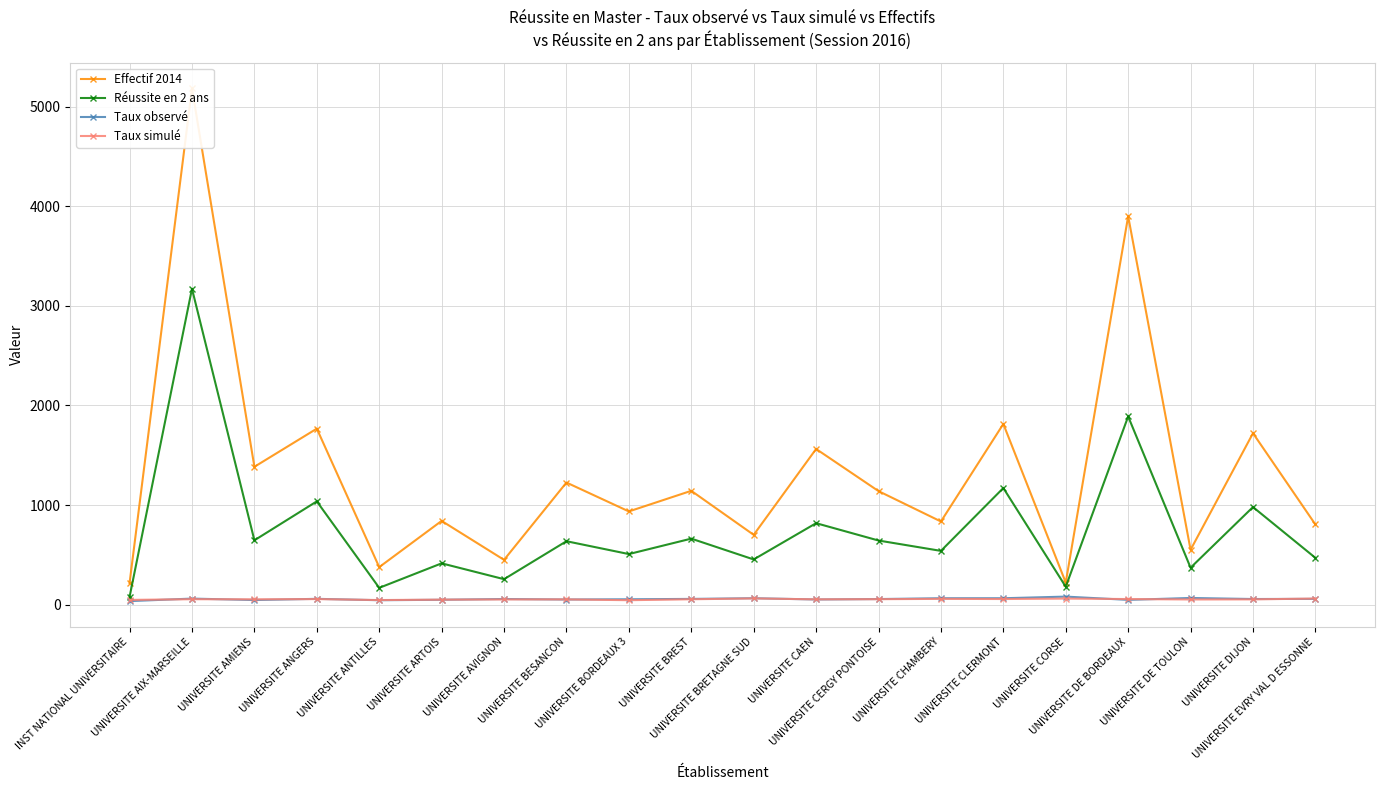

Rank the categories by Réussite en 2 ans value from lowest to highest.

INST NATIONAL UNIVERSITAIRE, UNIVERSITE ANTILLES, UNIVERSITE CORSE, UNIVERSITE AVIGNON, UNIVERSITE DE TOULON, UNIVERSITE ARTOIS, UNIVERSITE BRETAGNE SUD, UNIVERSITE EVRY VAL D ESSONNE, UNIVERSITE BORDEAUX 3, UNIVERSITE CHAMBERY, UNIVERSITE BESANCON, UNIVERSITE CERGY PONTOISE, UNIVERSITE AMIENS, UNIVERSITE BREST, UNIVERSITE CAEN, UNIVERSITE DIJON, UNIVERSITE ANGERS, UNIVERSITE CLERMONT, UNIVERSITE DE BORDEAUX, UNIVERSITE AIX-MARSEILLE